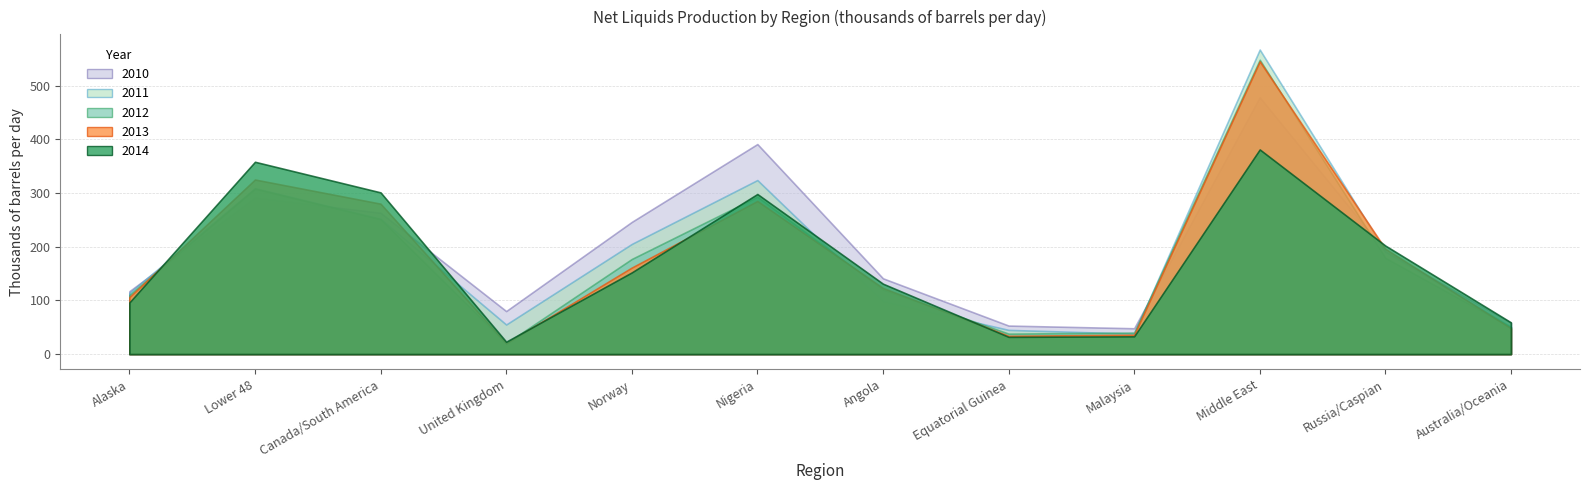

At which category is the sum across all series the highest?

Middle East